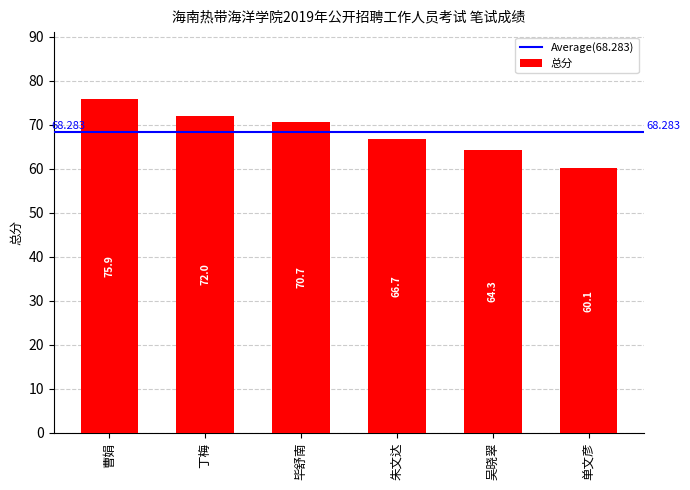

What is the ratio of the value at 朱文达 to the value at 毕舒南?

0.9